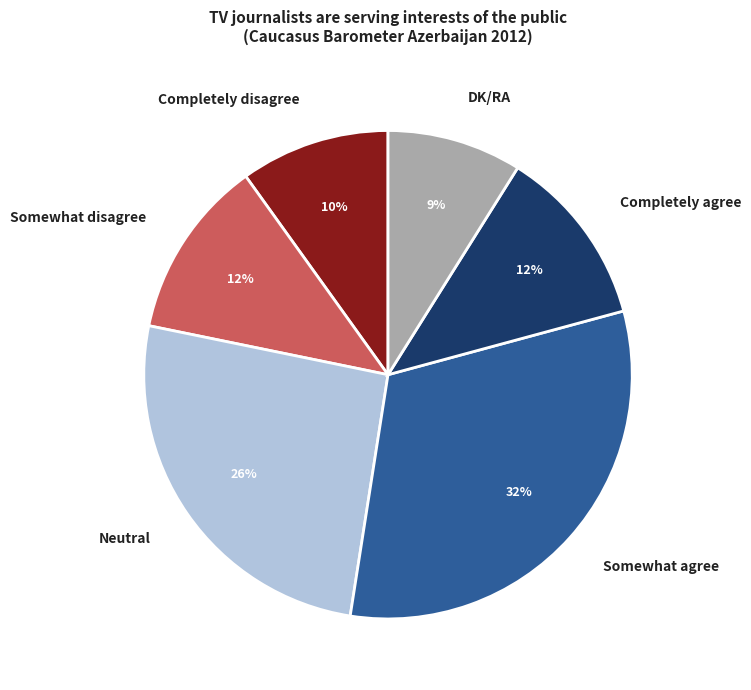

Does any single category account for the majority?

No